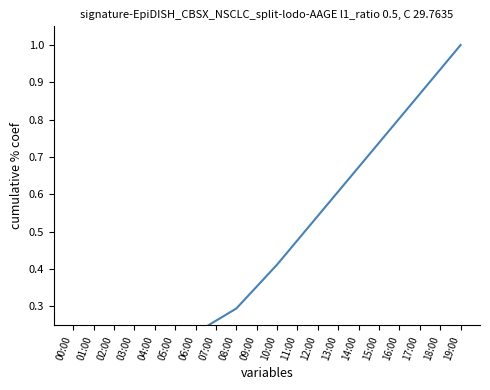

Reading left to right, extract all data points from this chart.

0.0	0.1	0.1	0.1	0.2	0.2	0.2	0.3	0.3	0.4	0.4	0.5	0.5	0.6	0.7	0.7	0.8	0.9	0.9	1.0